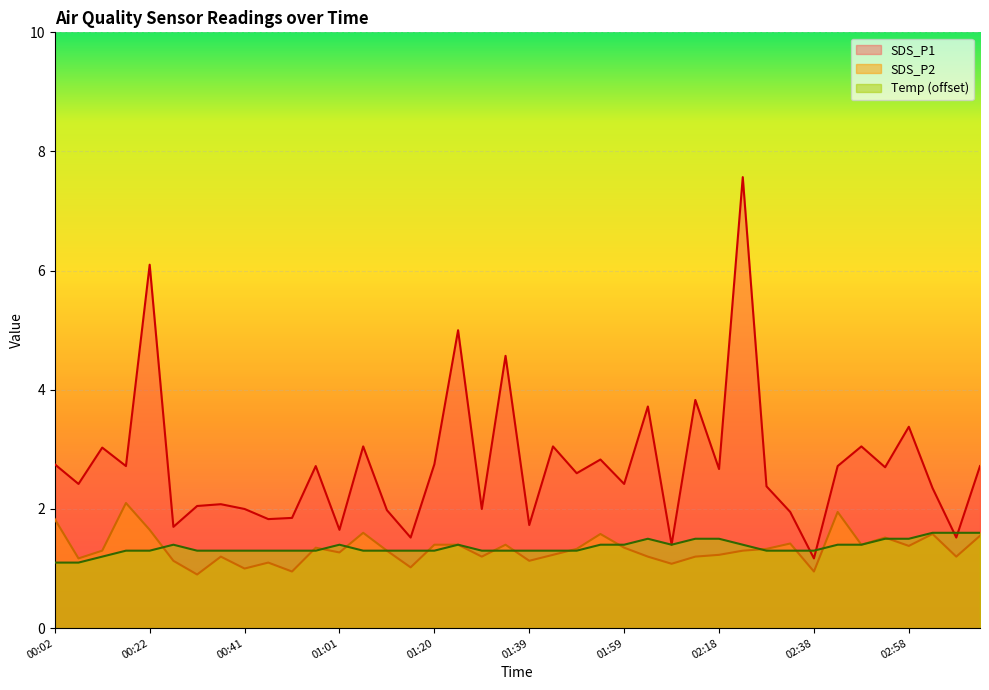

Rank the series at 00:12 from lowest to highest value.

Temp, SDS_P2, SDS_P1